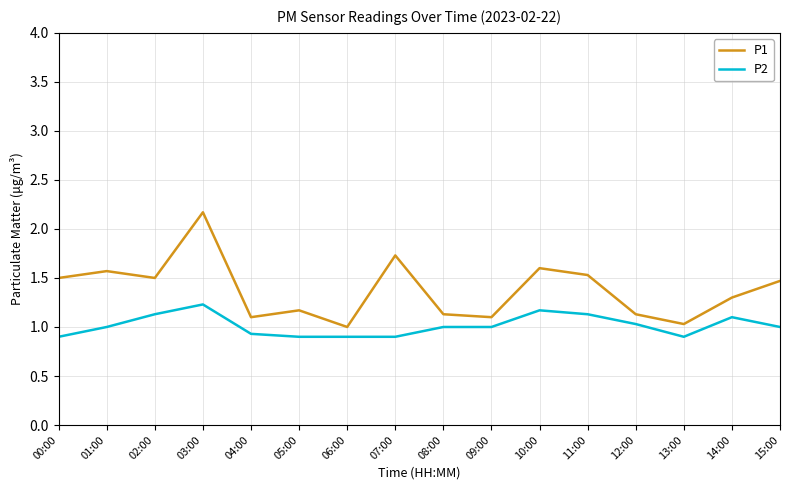

Reading right to left, what are all the values shown in this chart?

P1: 1.5	1.3	1.0	1.1	1.5	1.6	1.1	1.1	1.7	1.0	1.2	1.1	2.2	1.5	1.6	1.5
P2: 1.0	1.1	0.9	1.0	1.1	1.2	1.0	1.0	0.9	0.9	0.9	0.9	1.2	1.1	1.0	0.9